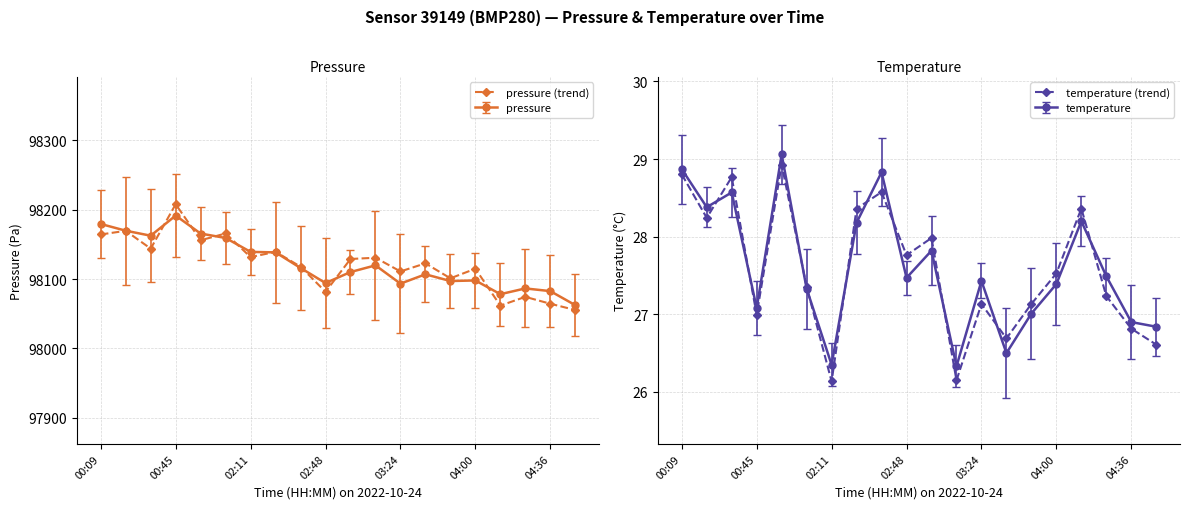

The value of temperature (trend) at 7 is 28.4. True or false?

True